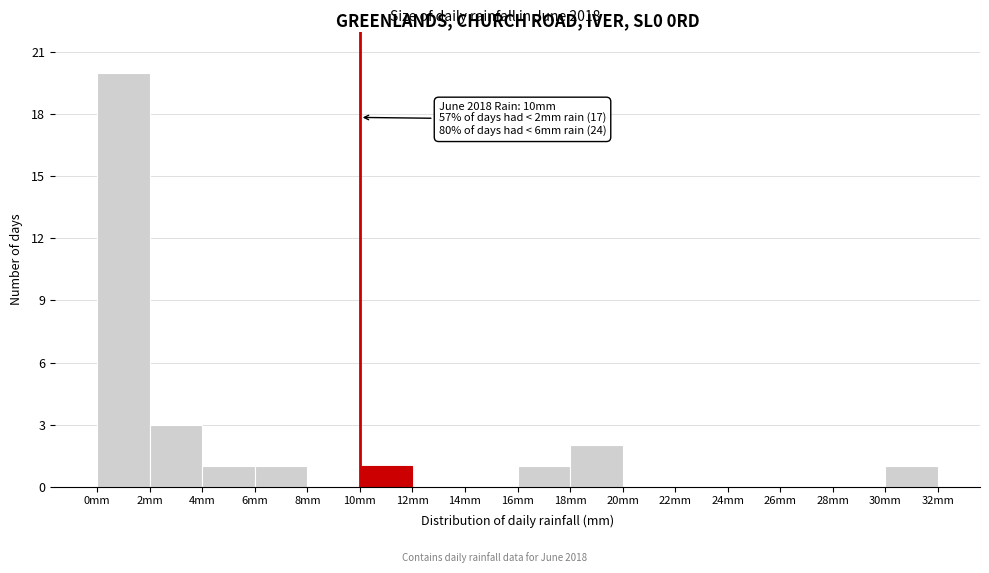

Which range on the x-axis has the tallest bar?

0 to 2